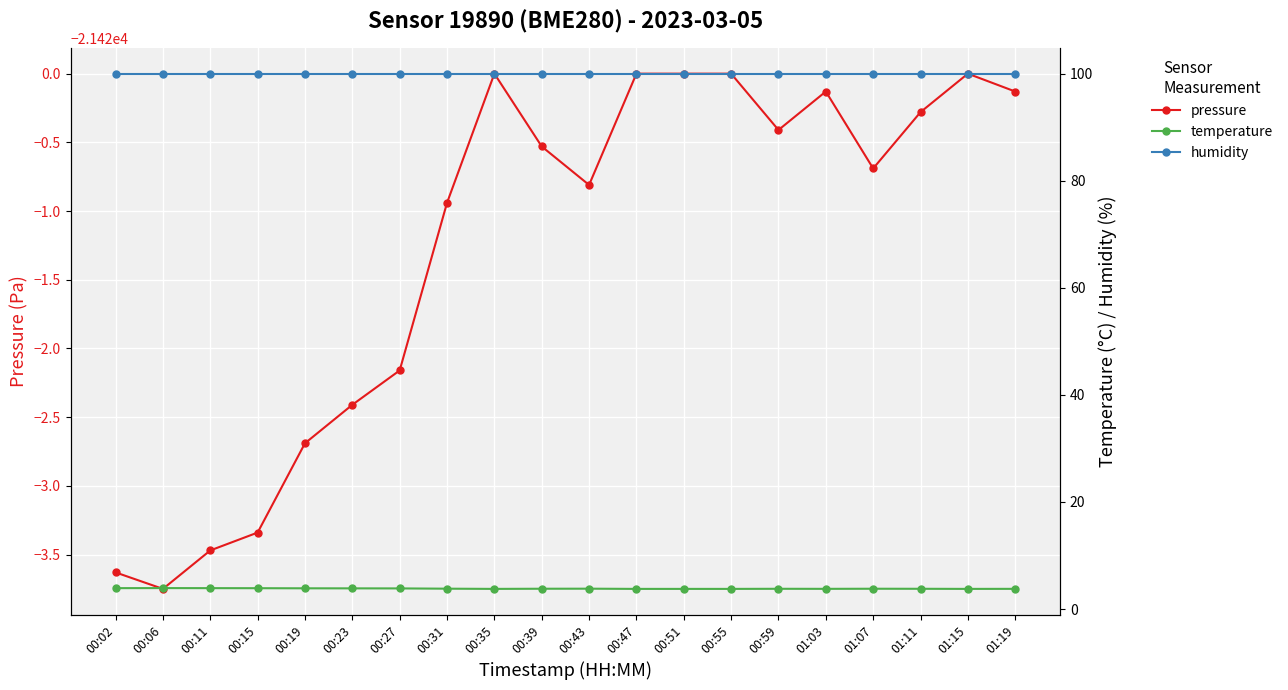

What is the value of the temperature point at the 13th from the left?

3.8